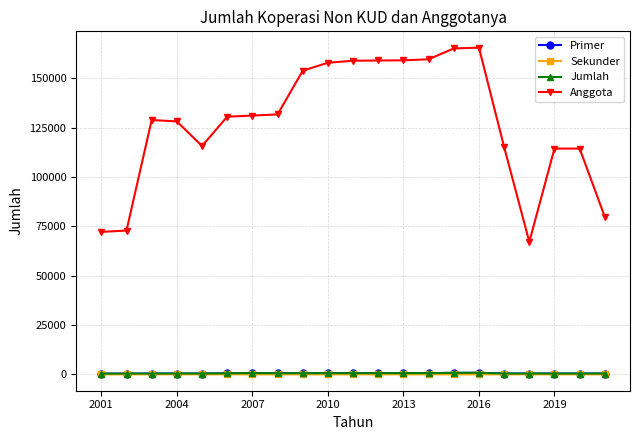

True or false: Anggota and Sekunder cross at least once.

False